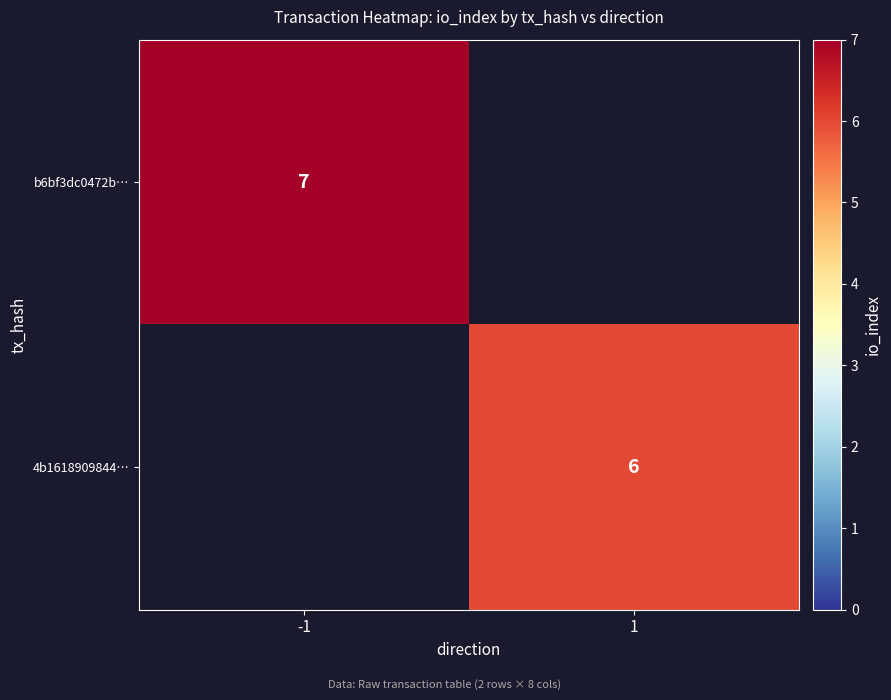

Which has a higher value, -1 or 1?

-1